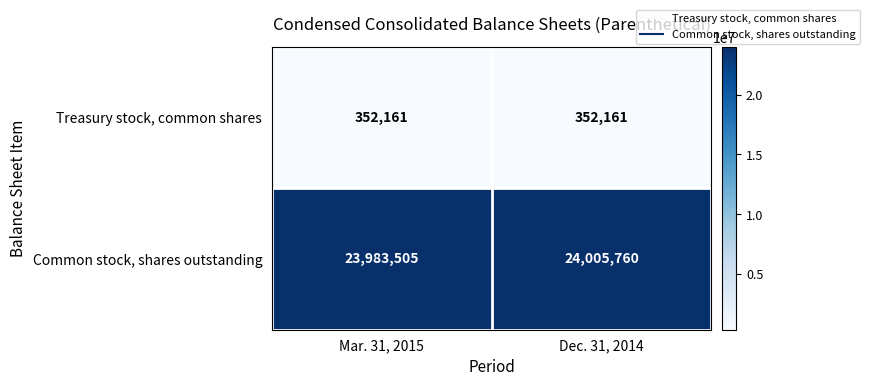

What is the total value across all series at Mar. 31, 2015?

24335666